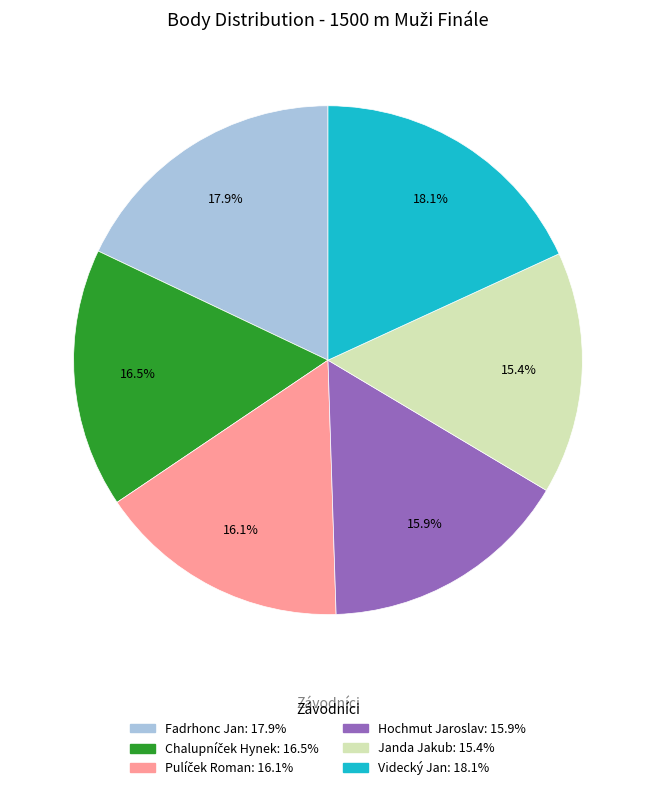

To the nearest percent, what percentage of the pie is Videcký Jan?

18%